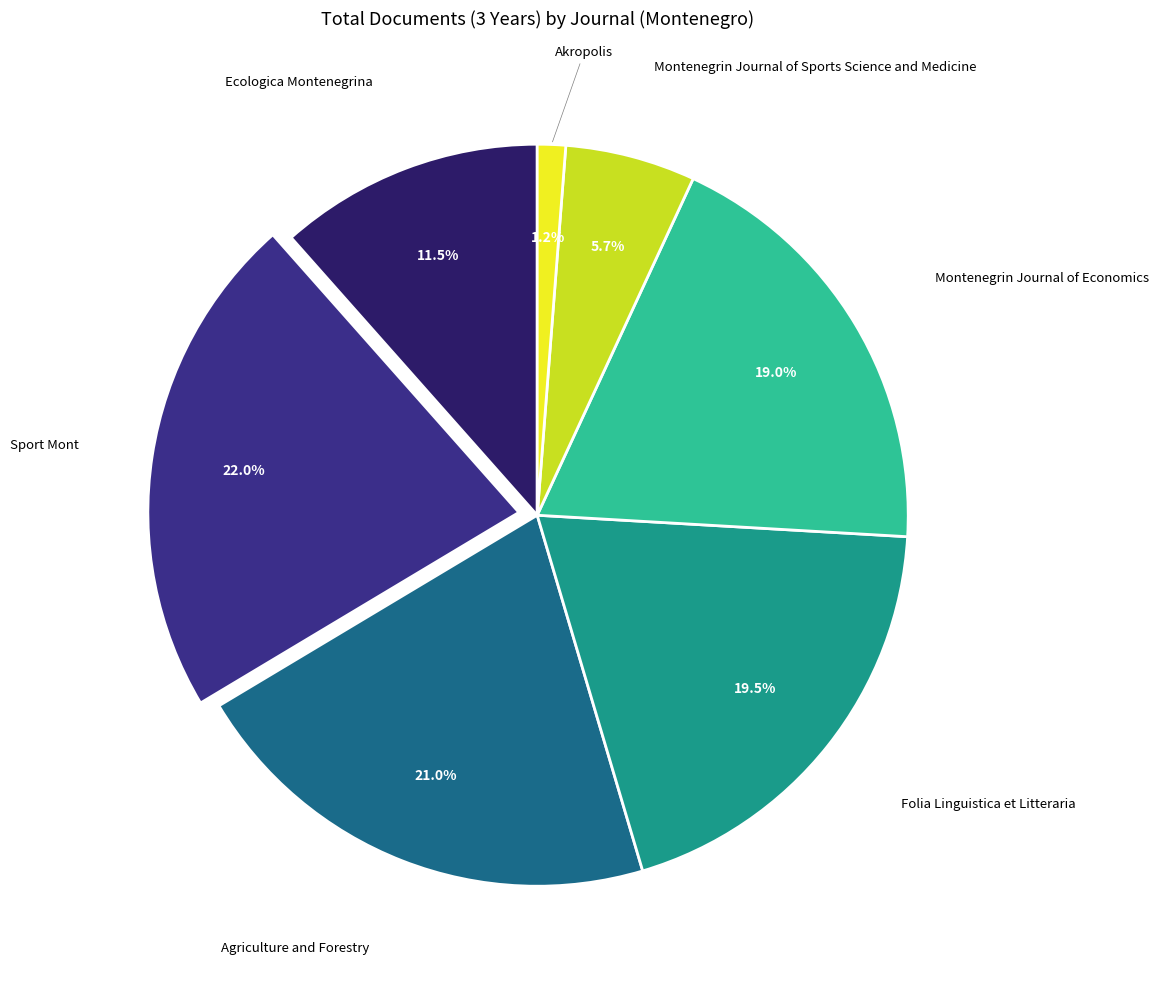

What is the total percentage of Montenegrin Journal of Sports Science and Medicine and Agriculture and Forestry?

26.7%